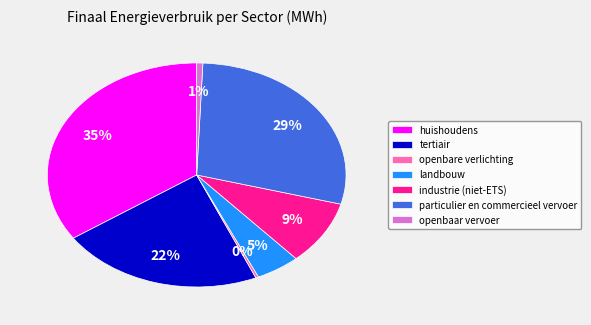

To the nearest percent, what is the average slice percentage?

14%